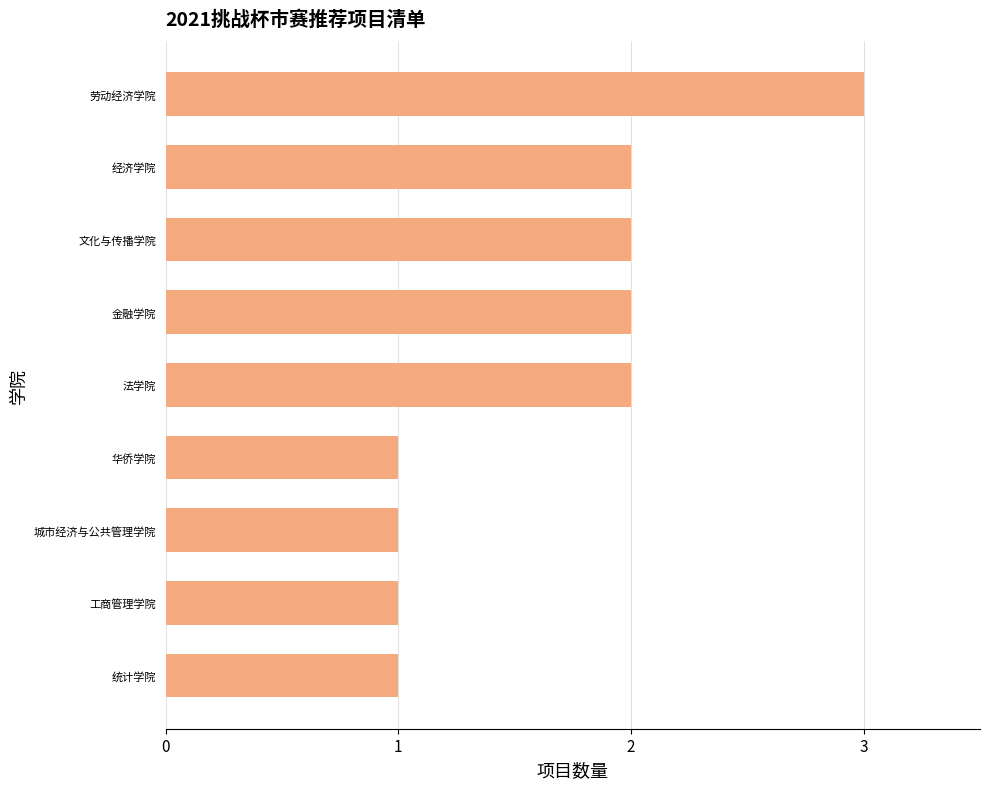

What is the sum of the values at 城市经济与公共管理学院 and 文化与传播学院?

3